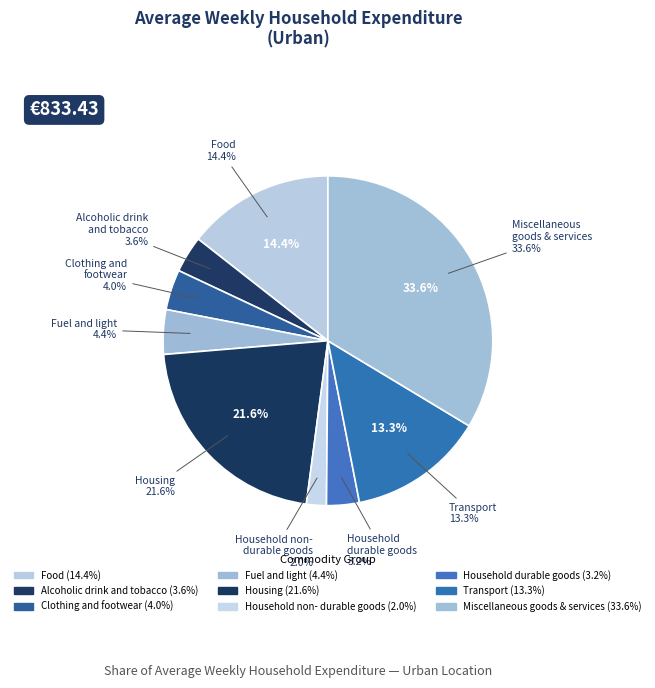

How many segments does this pie chart have?

9